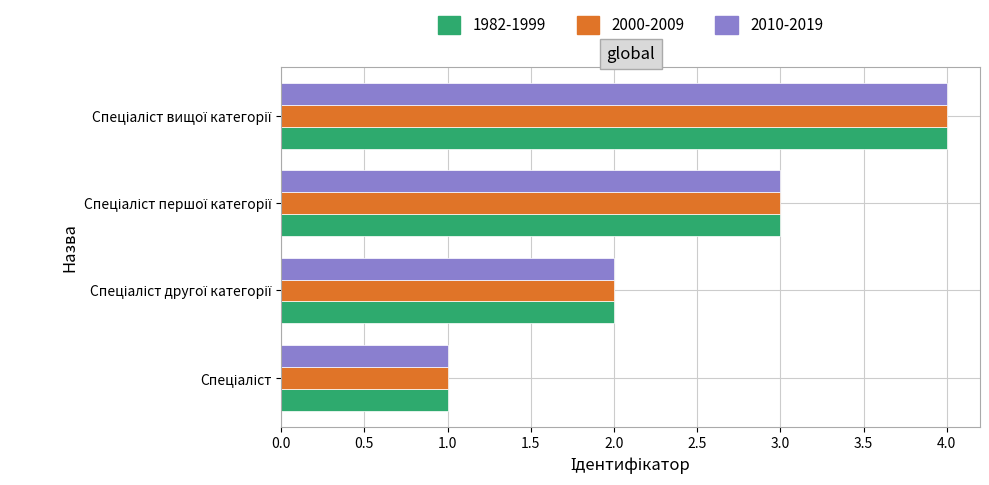

What is the difference between the maximum and minimum values in the 2000-2009 series?

3